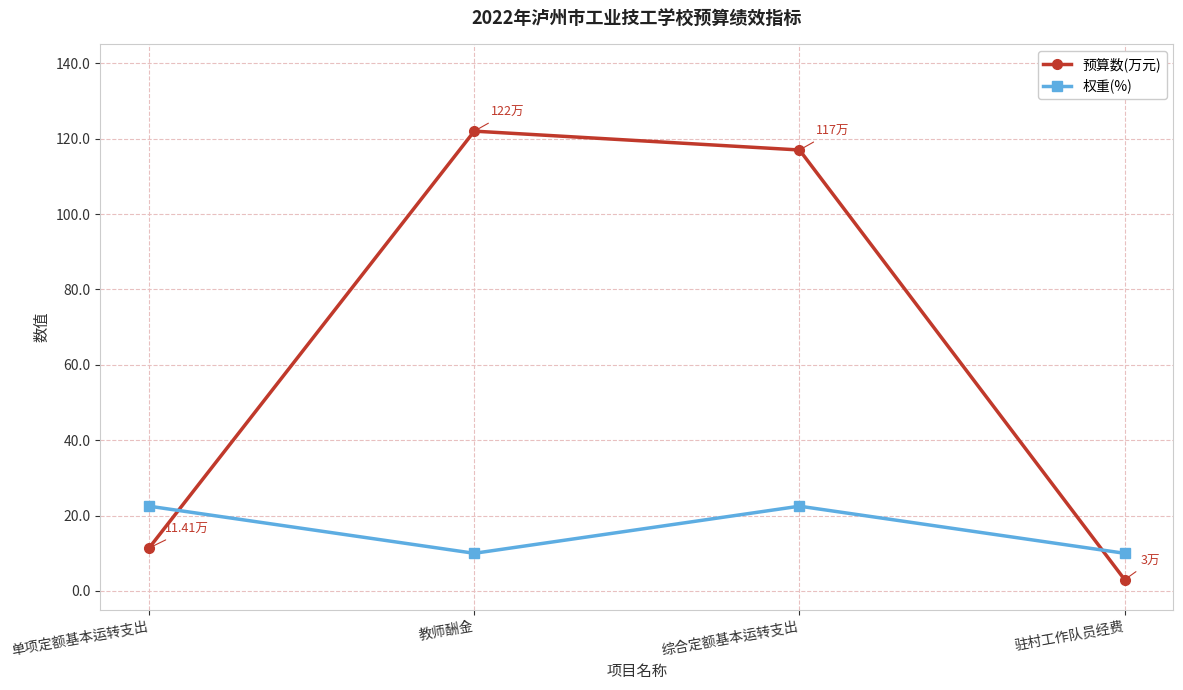

What is the greatest value displayed?

122.0